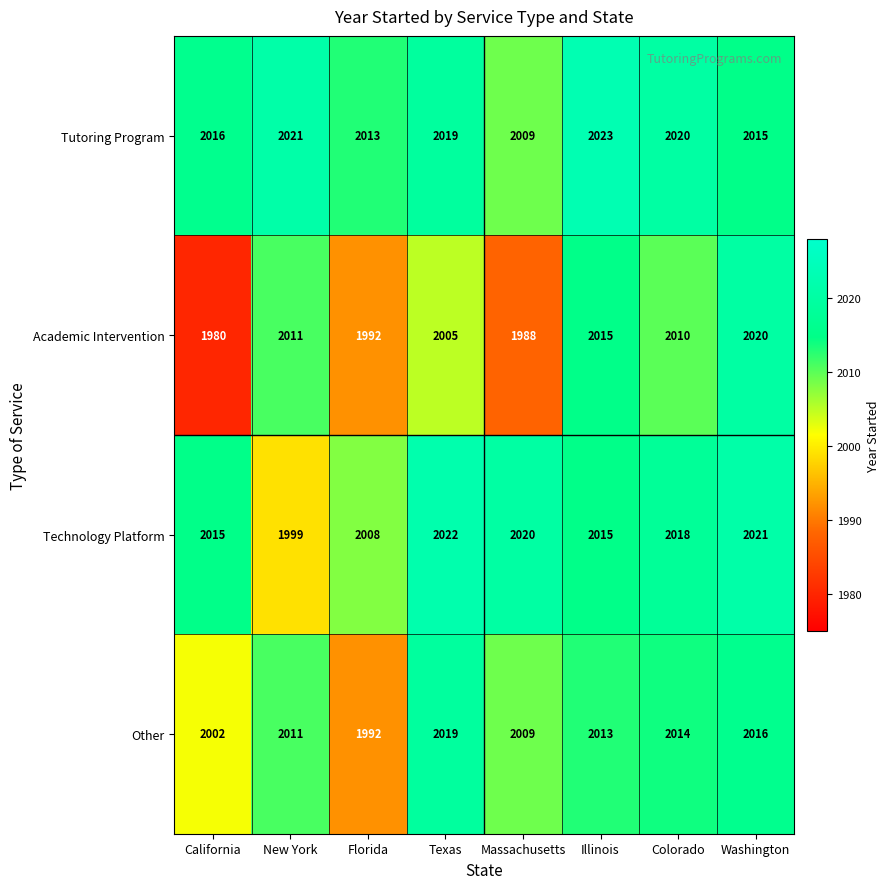

The value of Other at Florida is 1208. True or false?

False